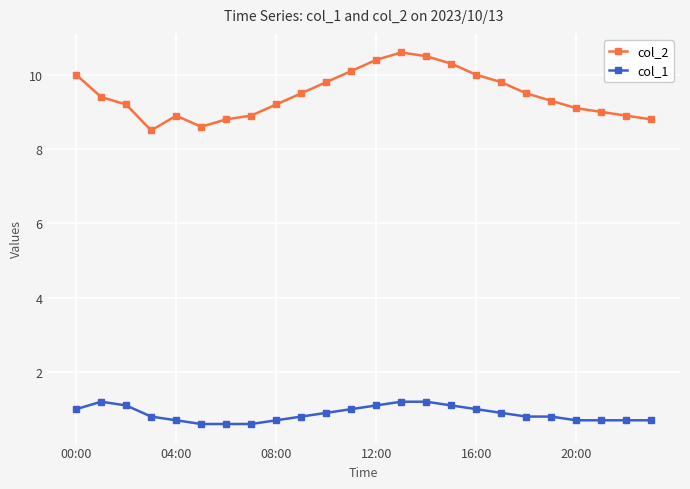

Which series has the largest range (max minus min)?

col_2